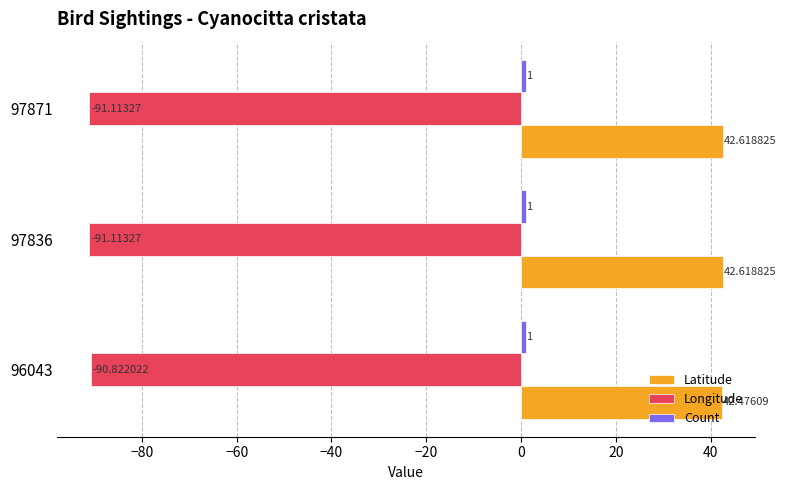

Which series has the largest total across all categories?

Latitude